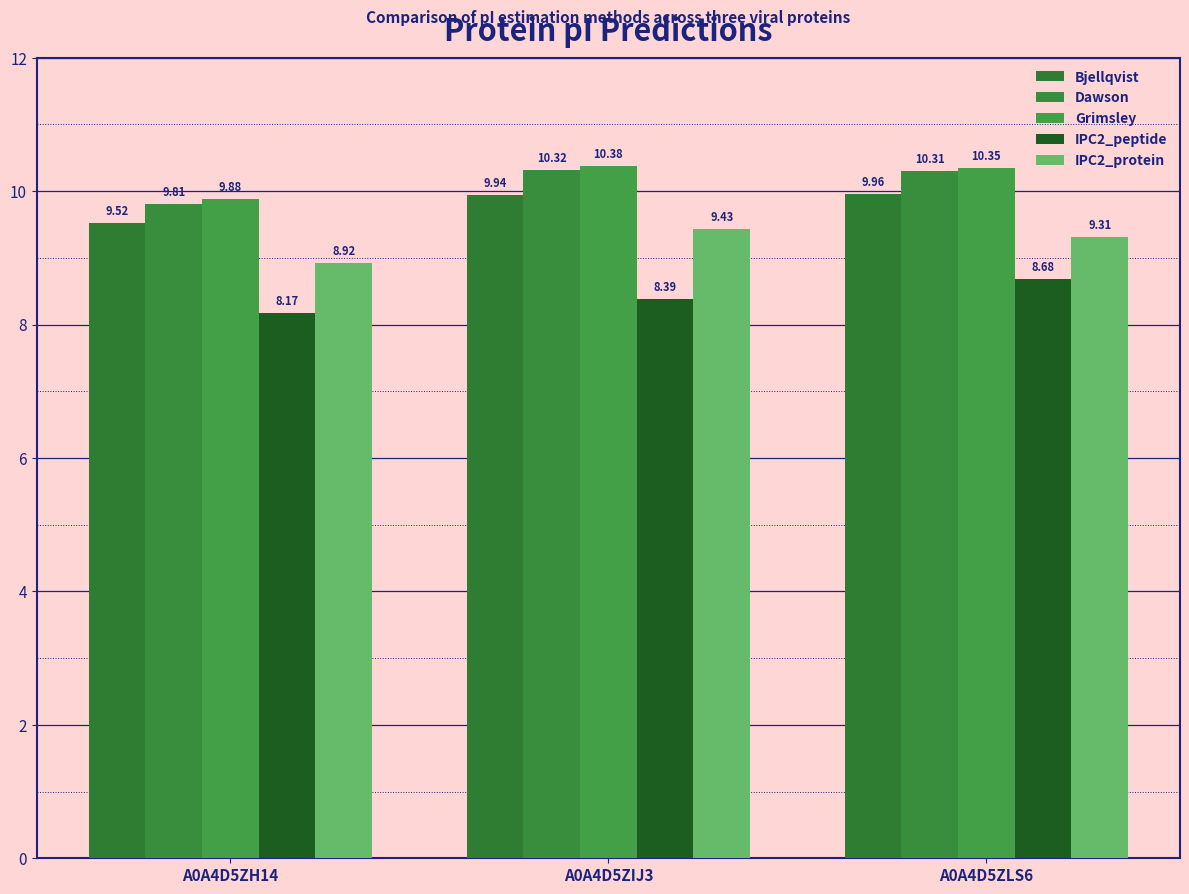

Are the bars grouped side by side (vs. stacked)?

Yes